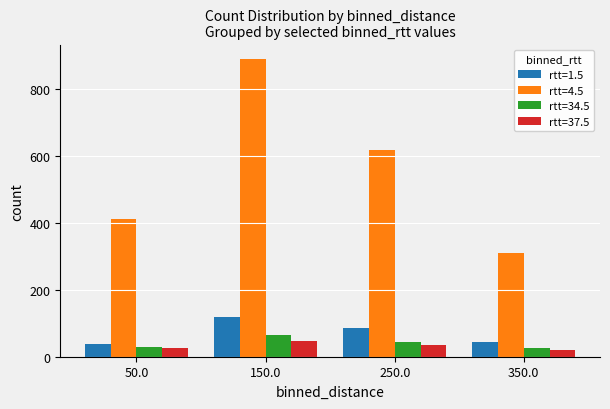

At how many categories does at least one series exceed 292?

4